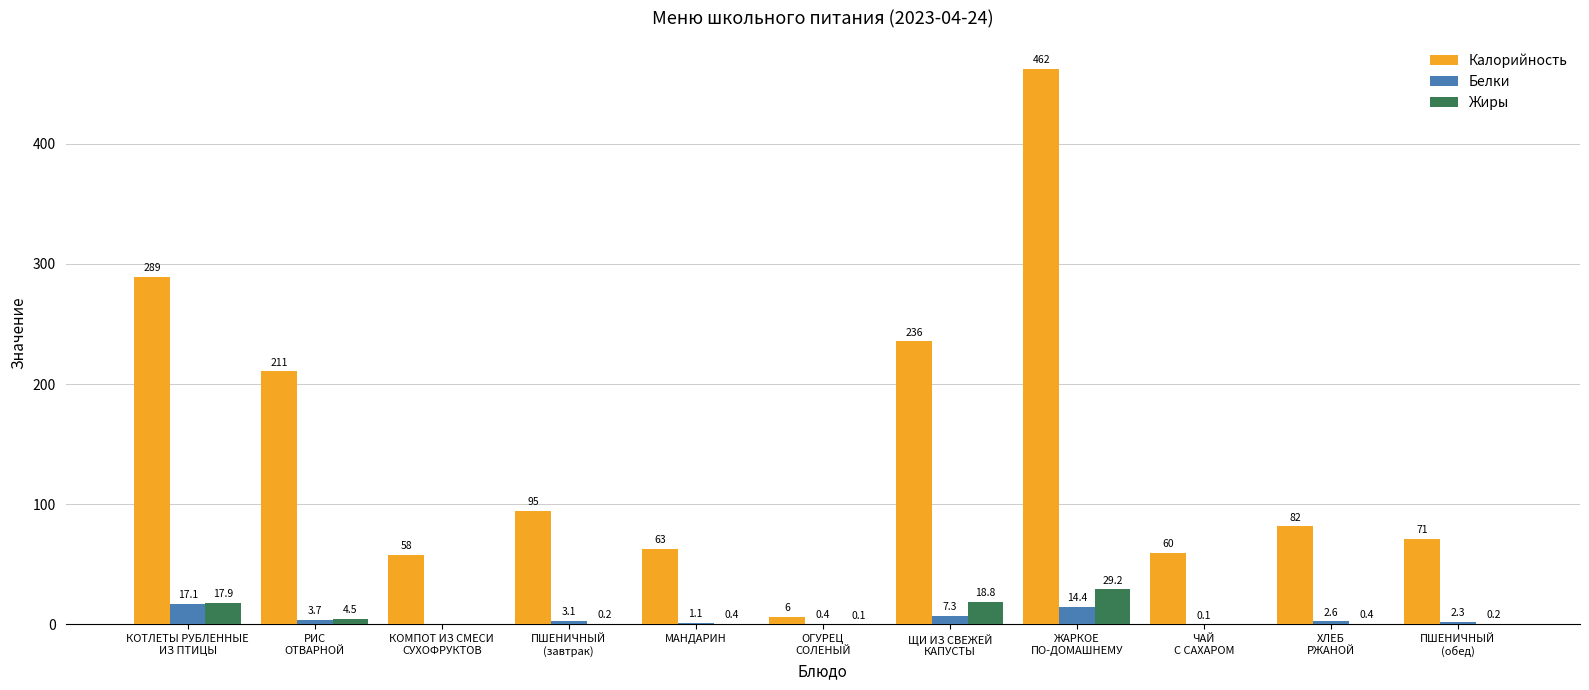

Is it true that Калорийность equals 63.0 at МАНДАРИН?

True